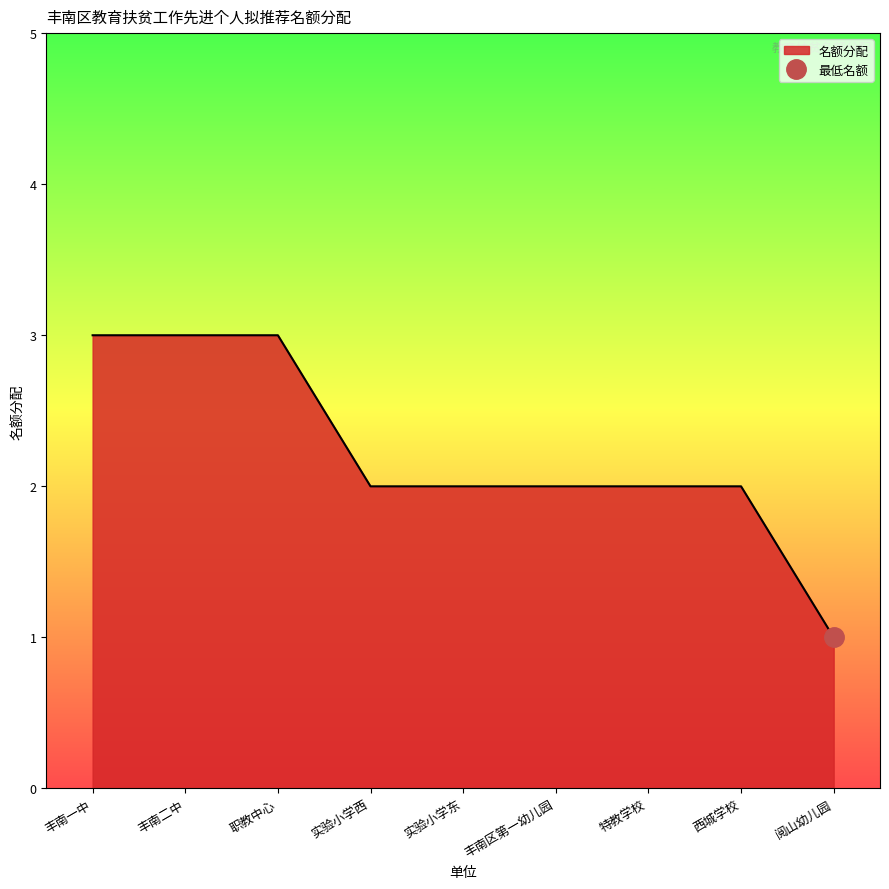

What is the sum of all values?

20